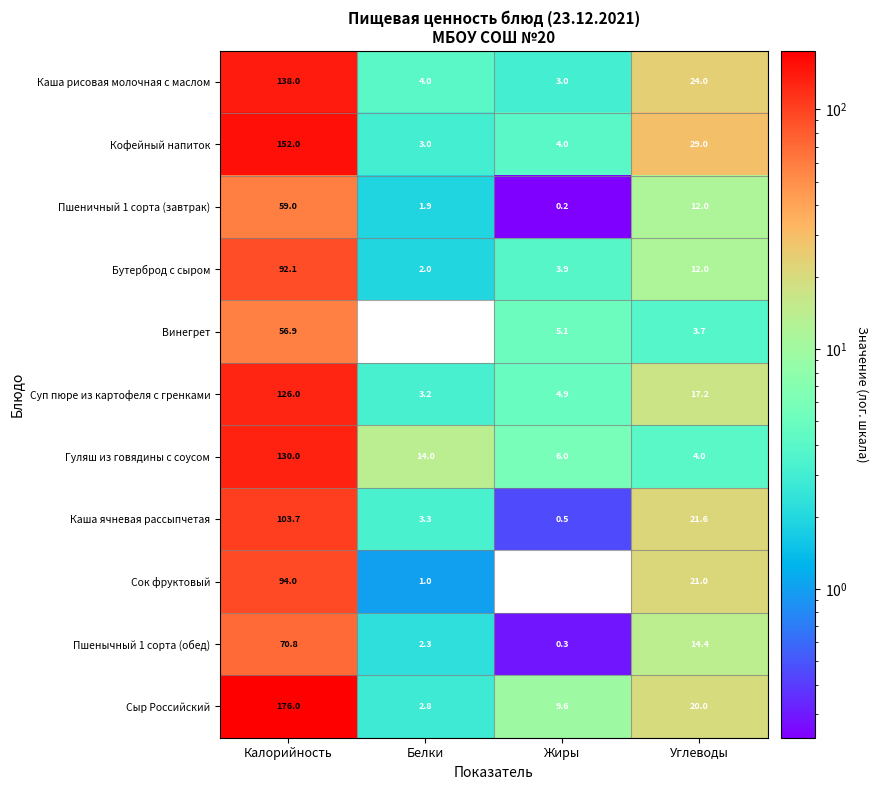

At which category does the chart reach its peak across all series?

Калорийность